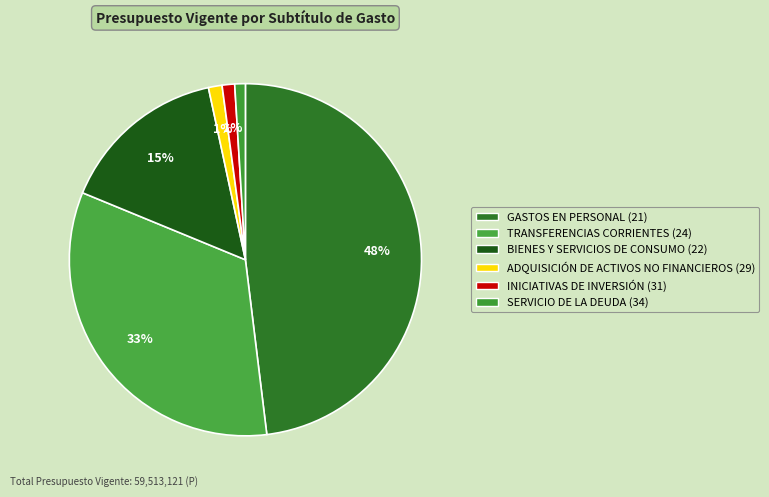

Is it true that BIENES Y SERVICIOS DE CONSUMO (22) is 22% of the pie?

False